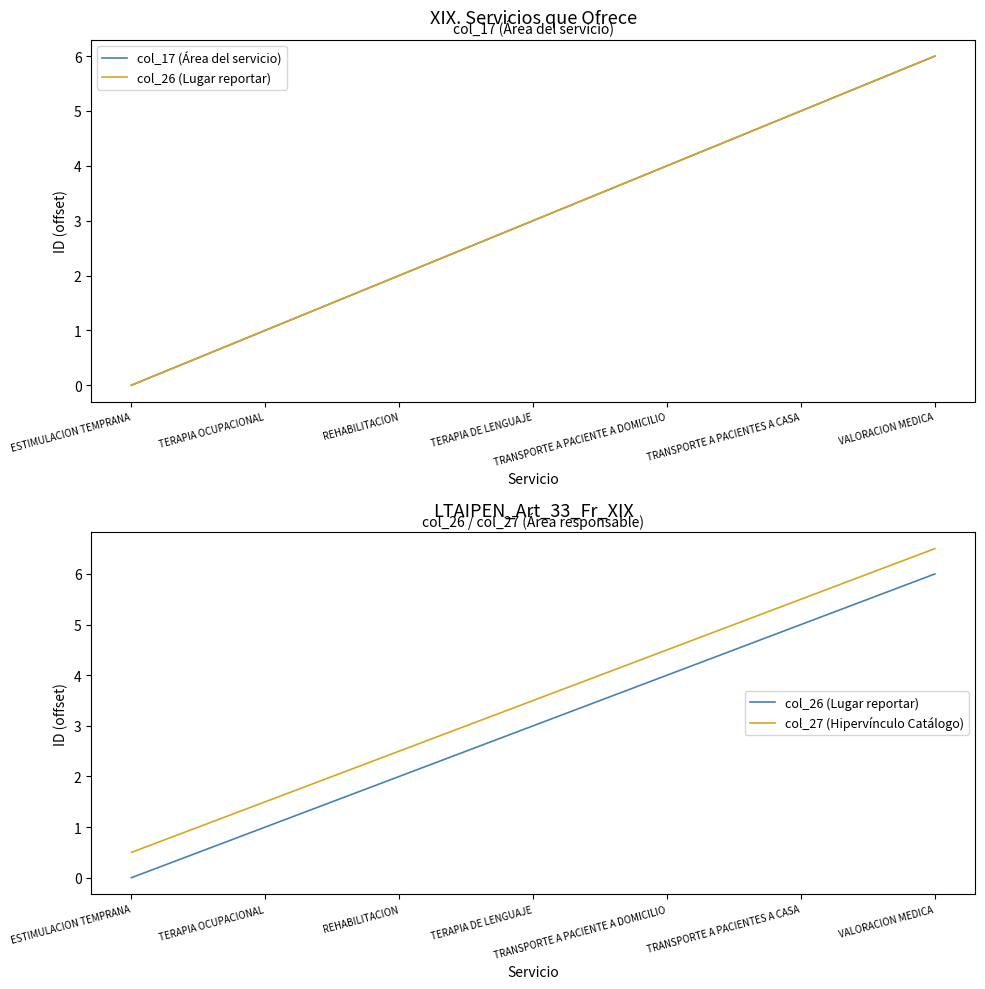

How many distinct data groups are displayed?

3